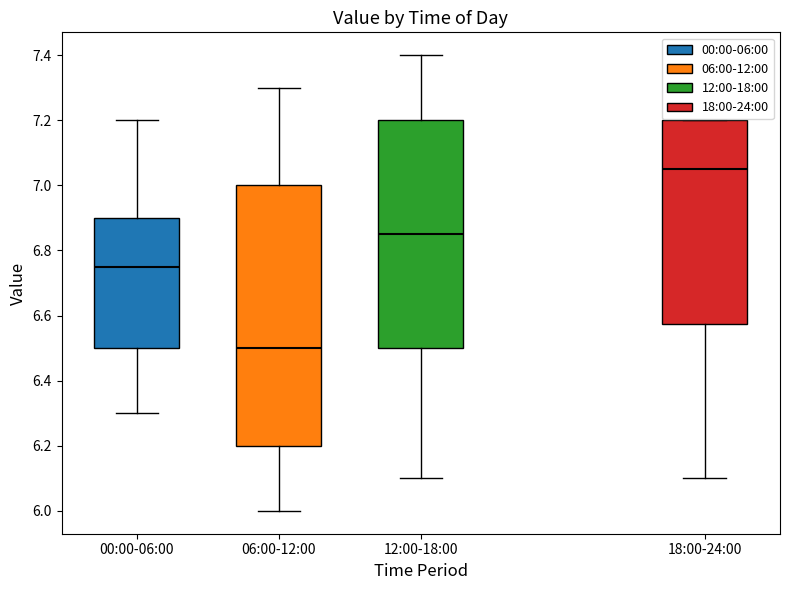

Where does the median line of the box for 06:00-12:00 sit on the y-axis? The values are not printed on the chart, so give them approximately, as read against the axis.

6.50